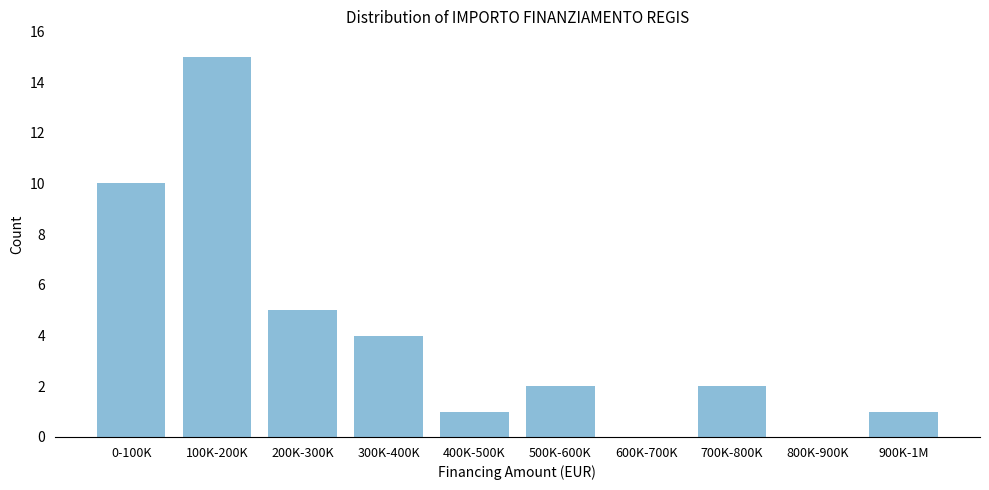

Reading left to right, what are all the values shown in this chart?

0-100K=10	100K-200K=15	200K-300K=5	300K-400K=4	400K-500K=1	500K-600K=2	600K-700K=0	700K-800K=2	800K-900K=0	900K-1M=1